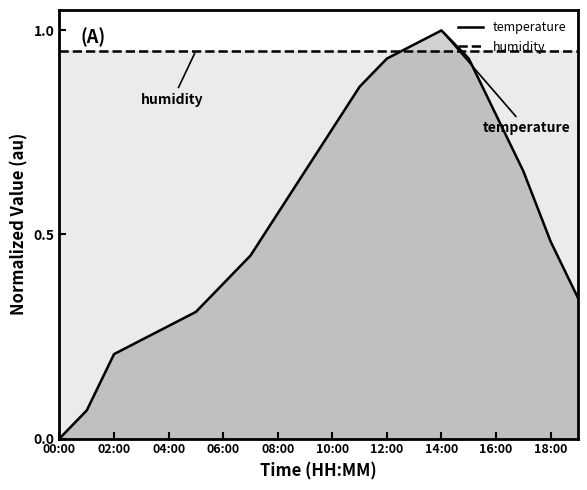

How many times do humidity and temperature cross each other?

2